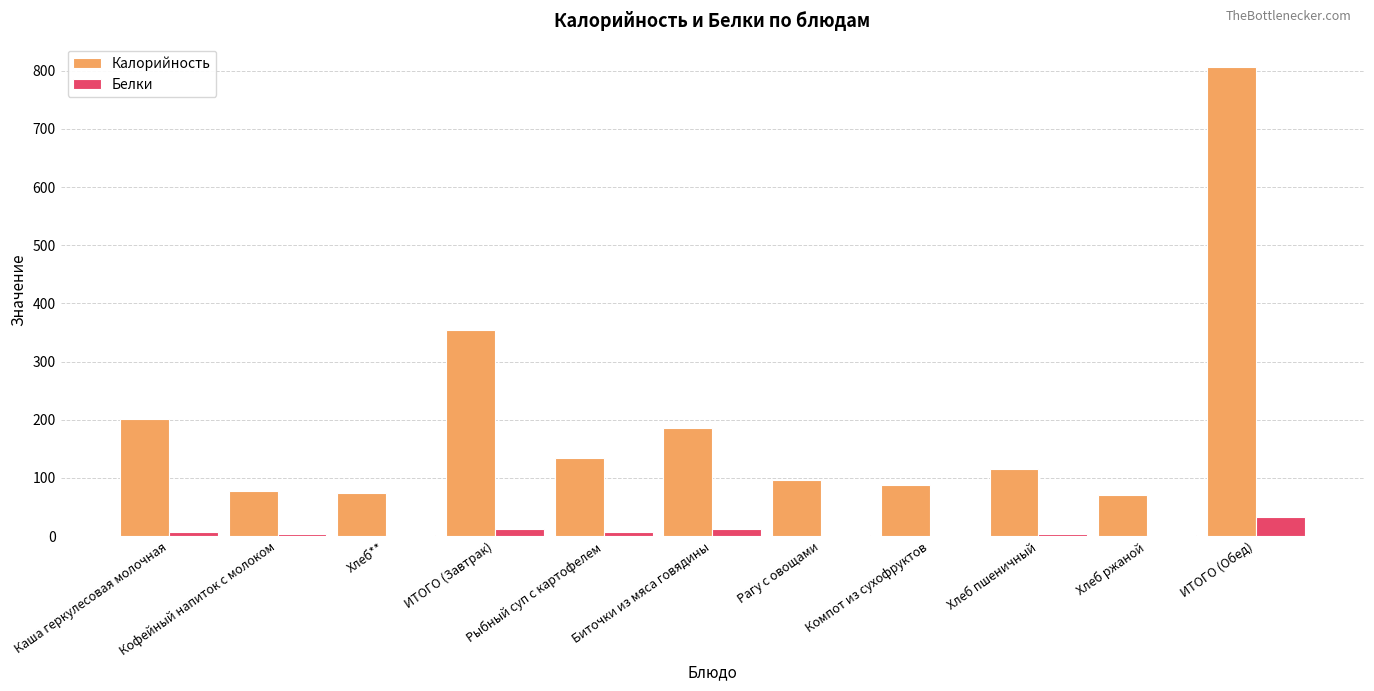

Which series has the largest total across all categories?

Калорийность